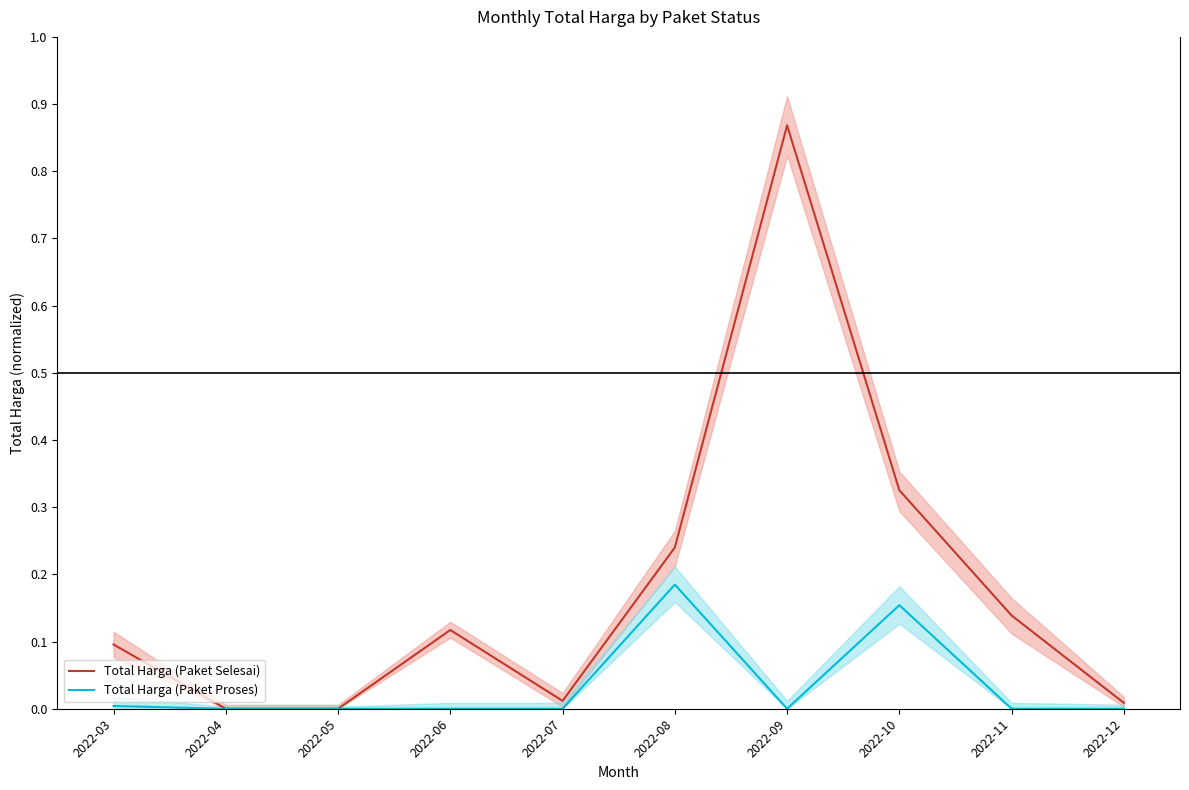

Between 2022-05 and 2022-08, which is larger?

2022-08